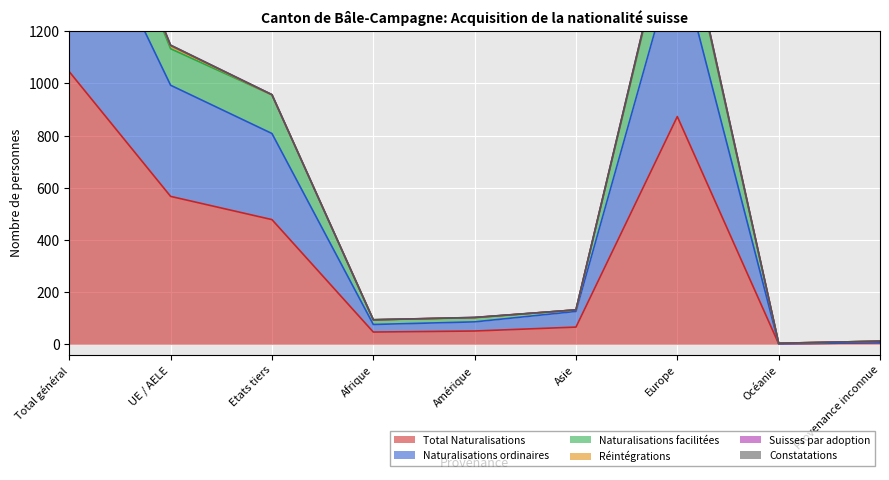

What is the average value of the Naturalisations facilitées series?

696